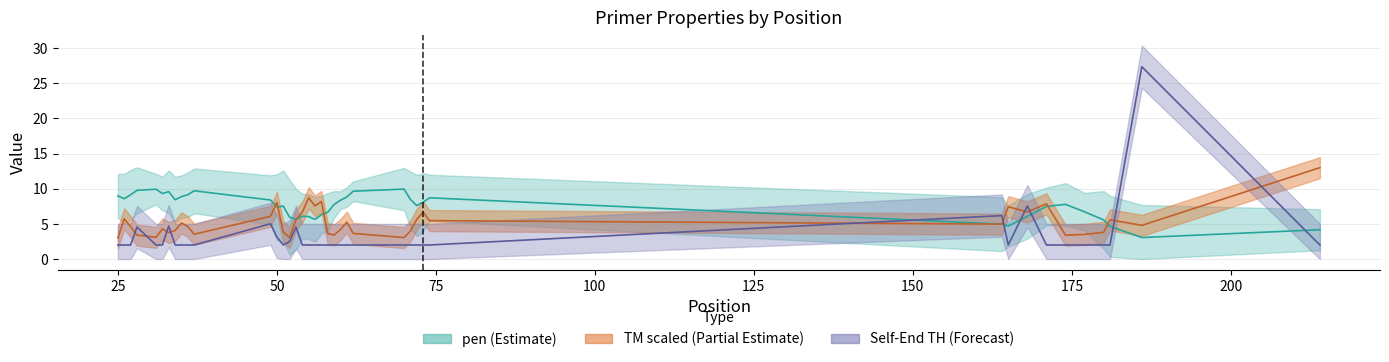

Between 180 and 37, which is larger?

37